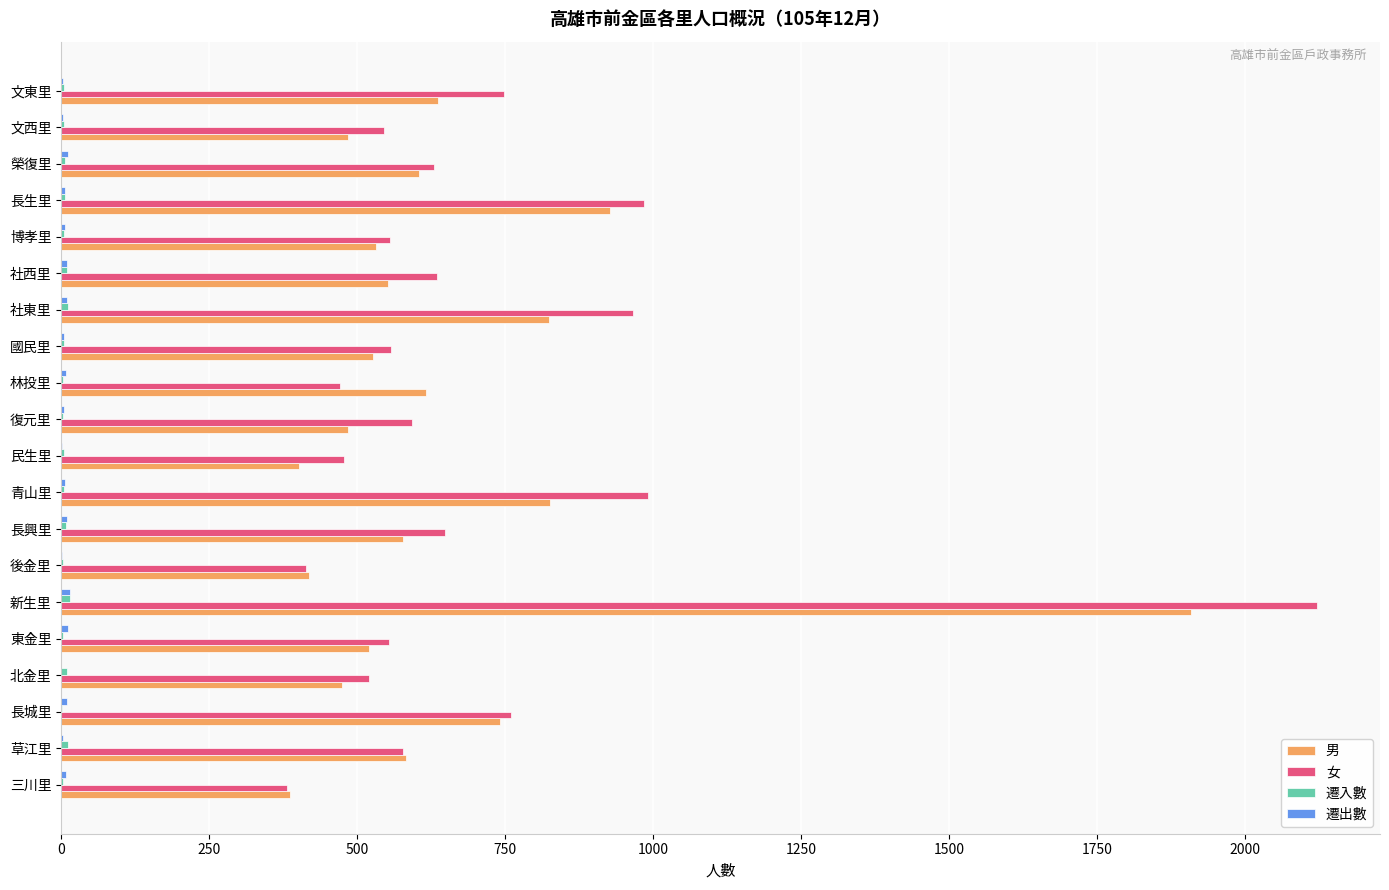

The 男 series shows 177 at 復元里. True or false?

False